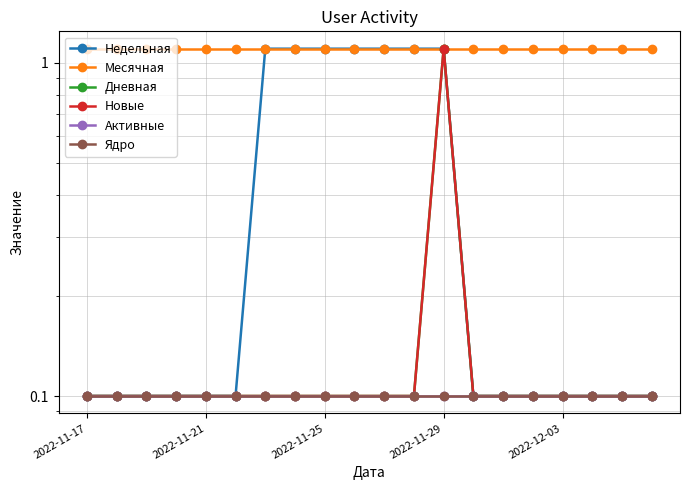

At how many categories does at least one series exceed 0?

20